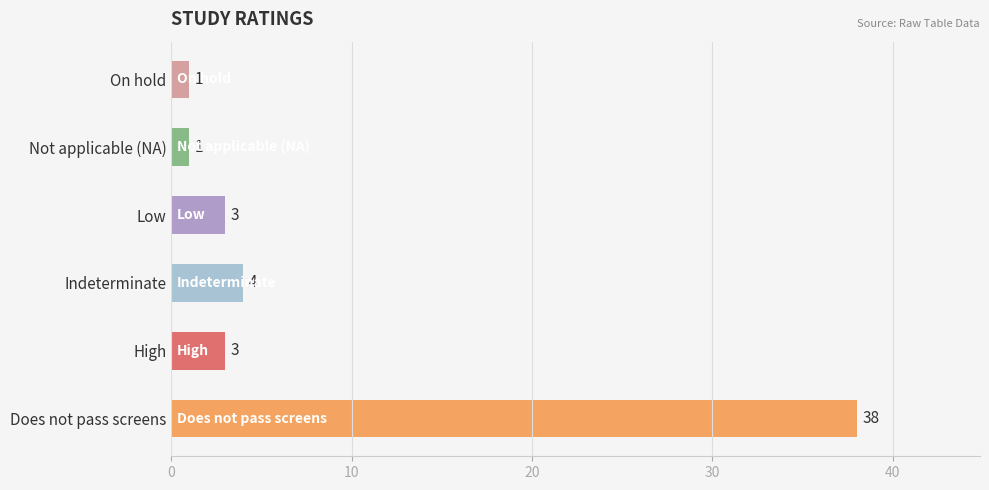

How many series are shown in this chart?

1